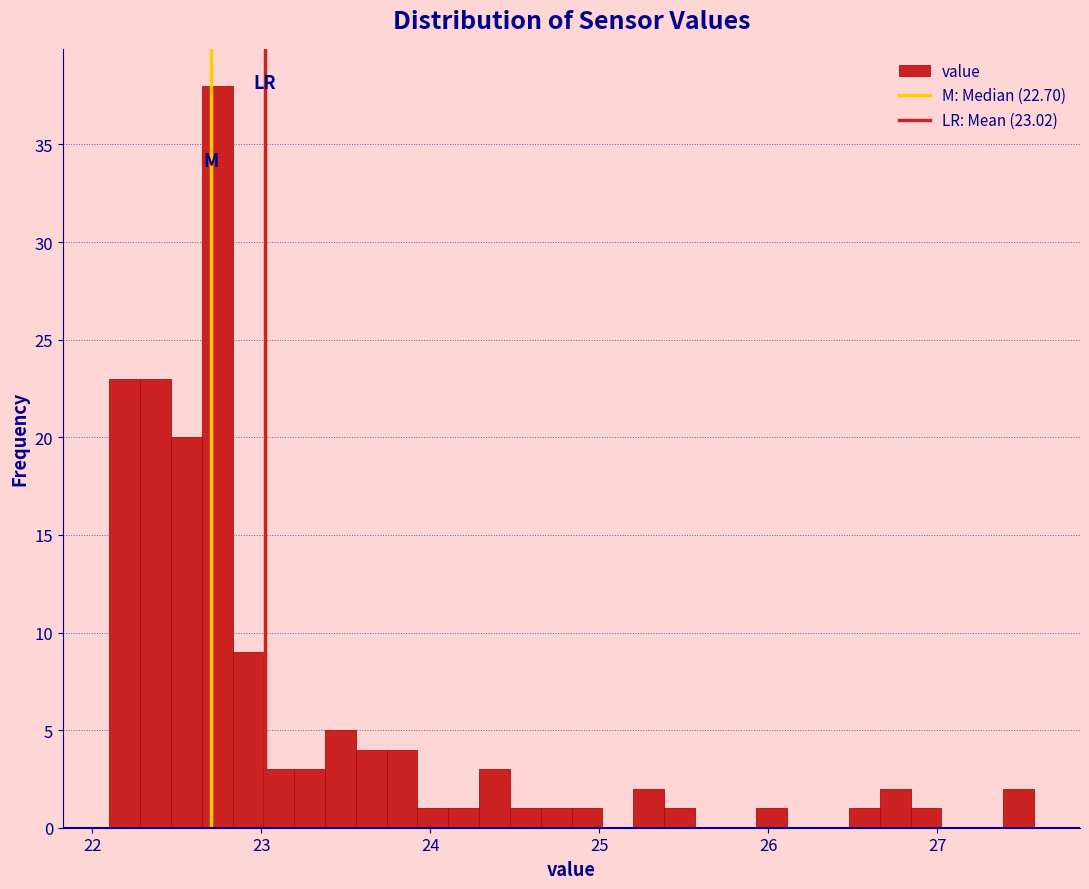

Around what value on the x-axis is the tallest bar? Give the approximate position of its centre, as read against the axis.

22.7